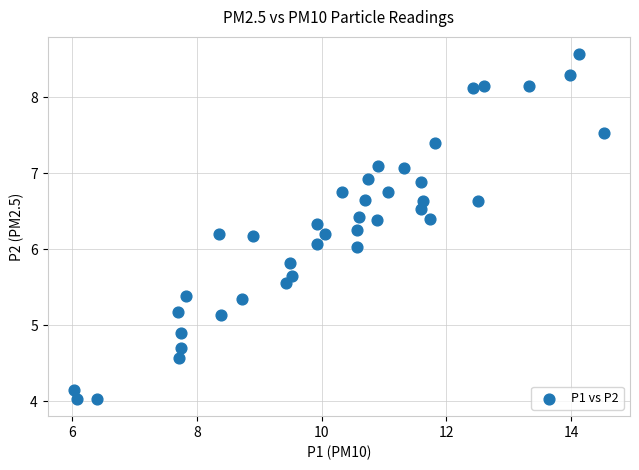

What is the range of X values (max minus min)?

8.5